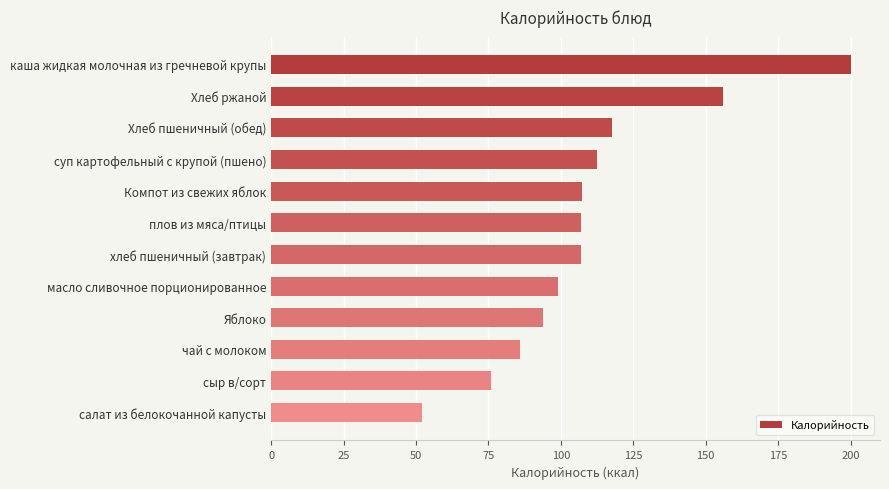

The value at плов из мяса/птицы is 35.5. True or false?

False